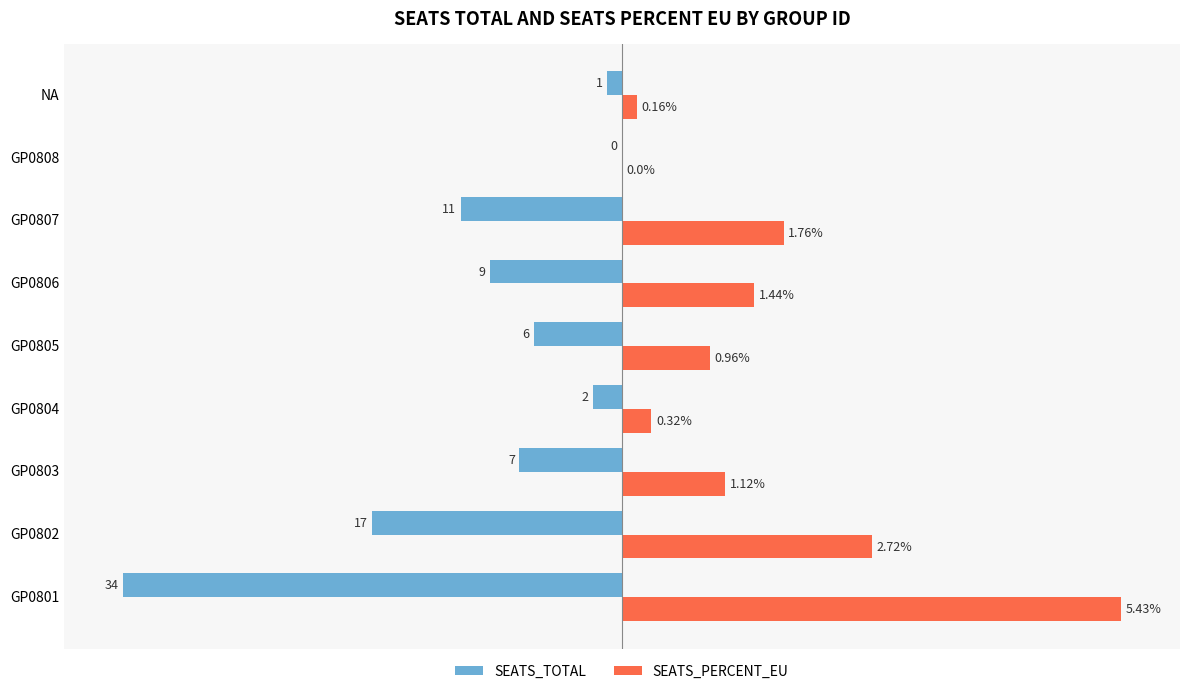

Between GP0801 and GP0807, which series saw the biggest shift?

SEATS_TOTAL